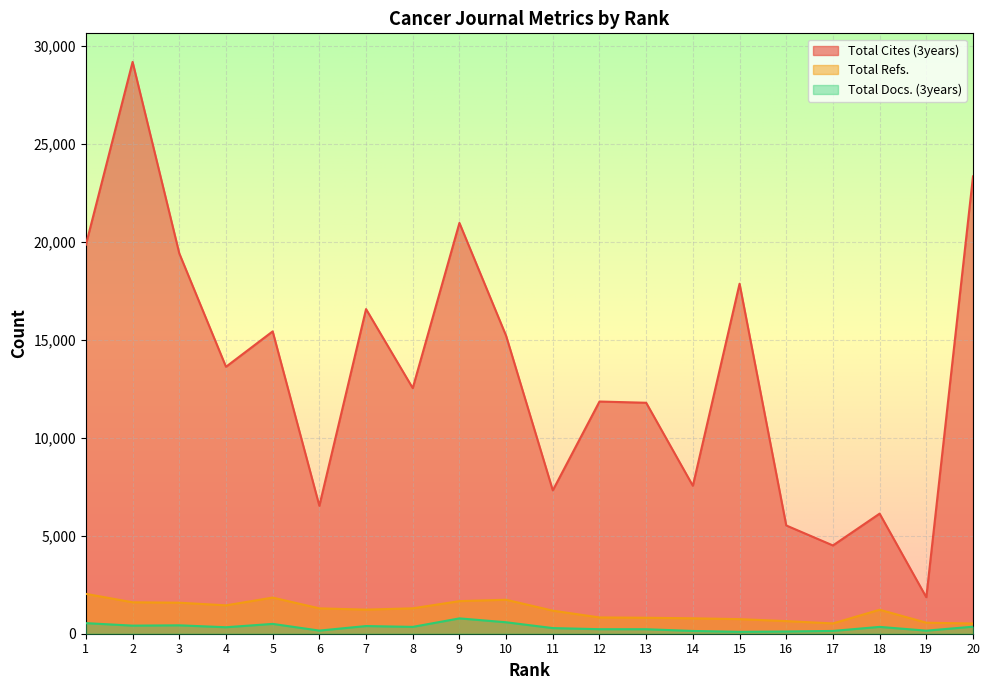

How many values in the Total Cites (3years) series exceed 13630?

9